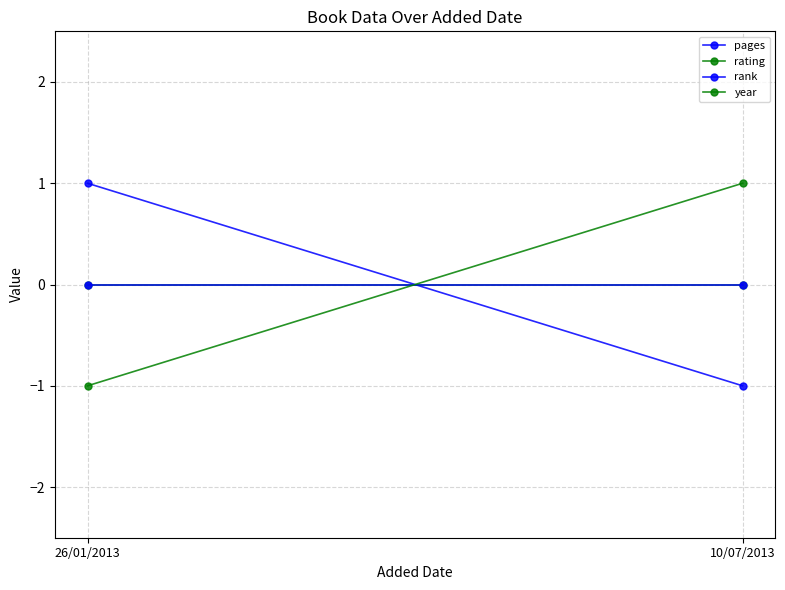

Is it true that pages equals -1 at 10/07/2013?

False